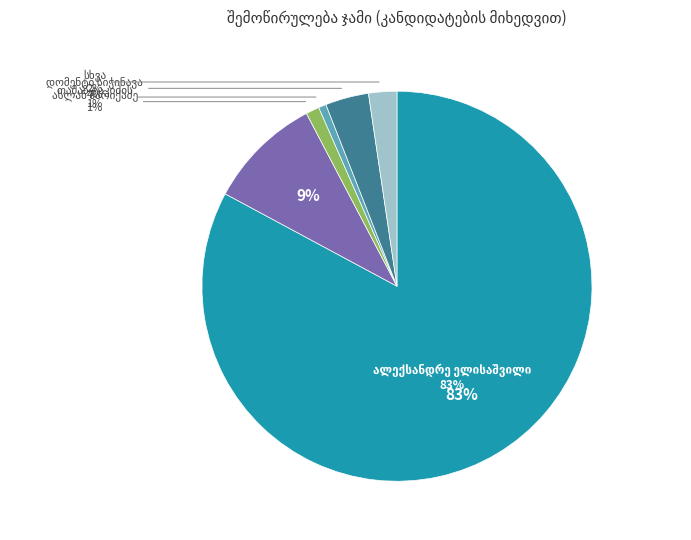

Rank the categories by value from highest to lowest.

ალექსანდრე ელისაშვილი, გულო ზუმბაძე, დომენტი სიჭინავა, სხვა, ასლან შარიქაძე, თამაზ ტაკიძის